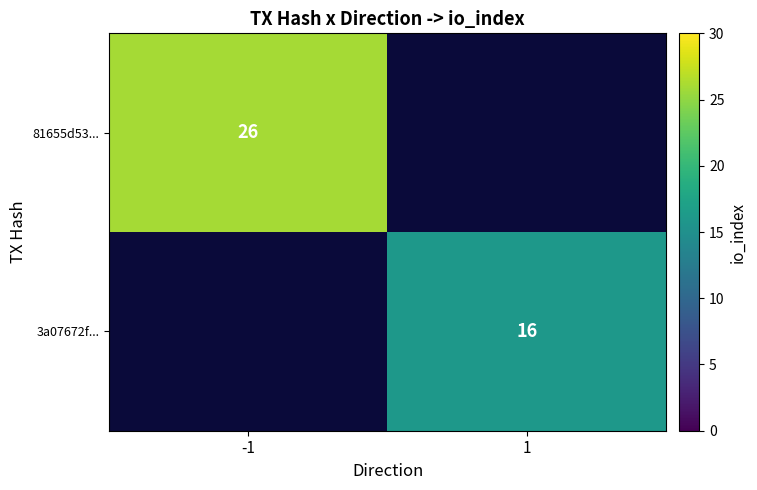

True or false: 81655d53... has a value of 35 at -1.

False